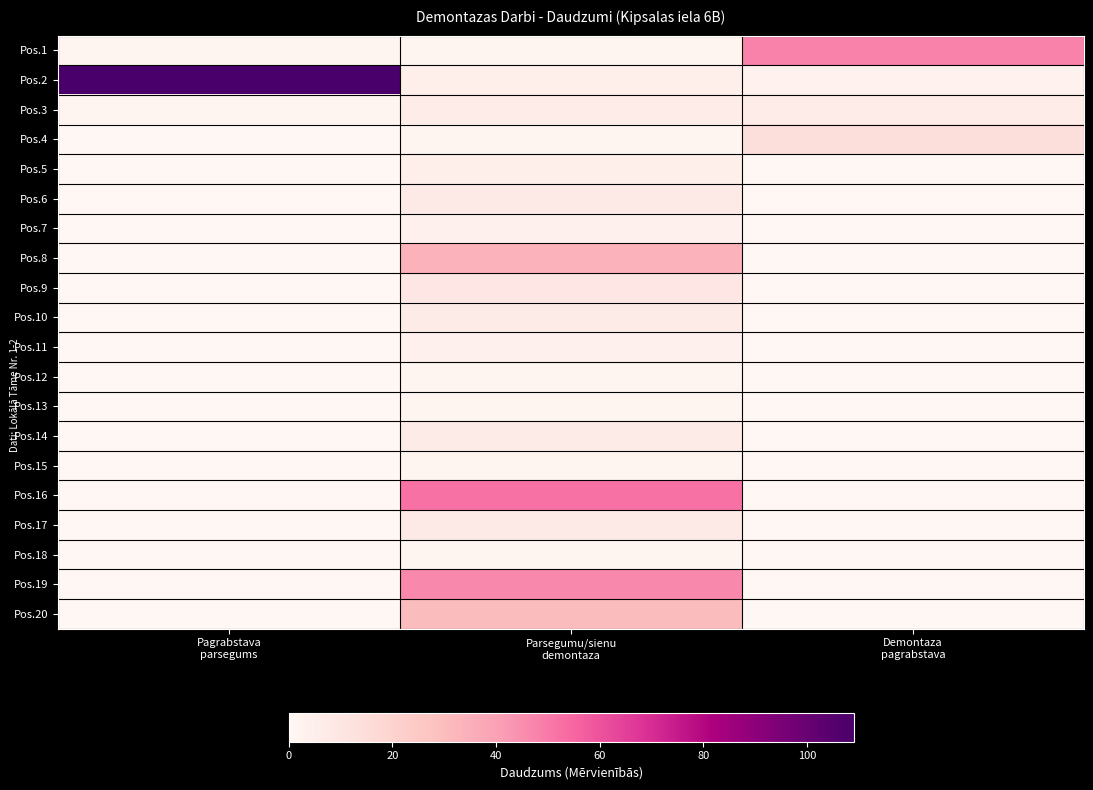

Which has a higher value, Parsegumu/sienu
demontaza or Pagrabstava
parsegums?

Parsegumu/sienu
demontaza